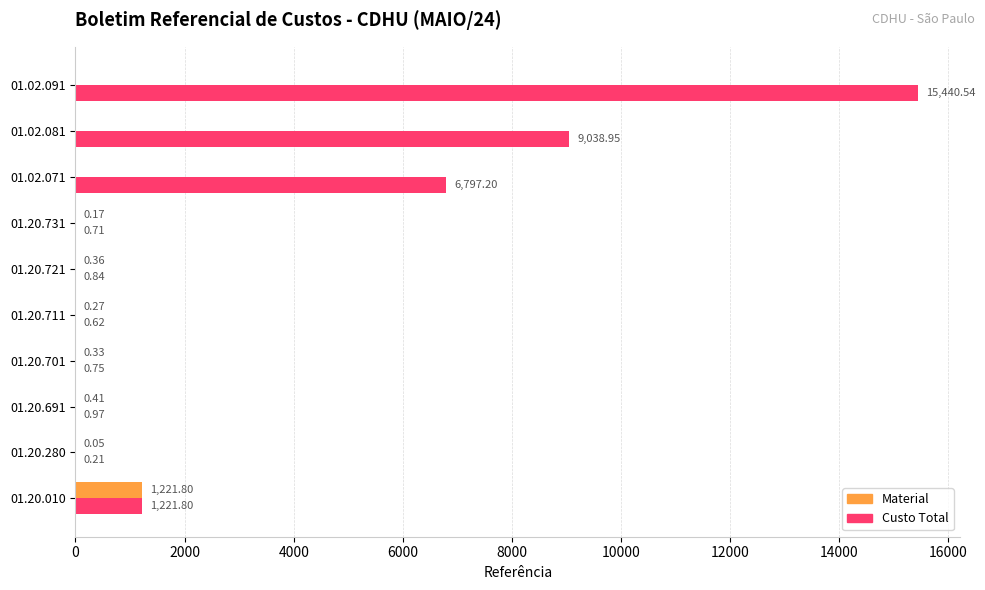

Which series has the largest total across all categories?

Custo Total